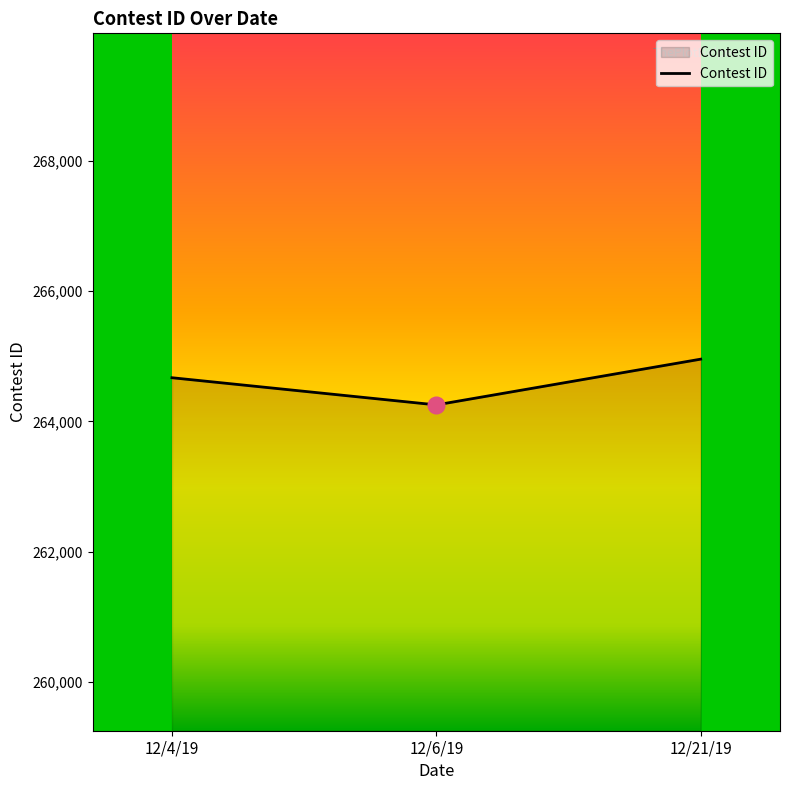

Approximately how many times larger is the value at 12/21/19 compared to 12/6/19?

1.0